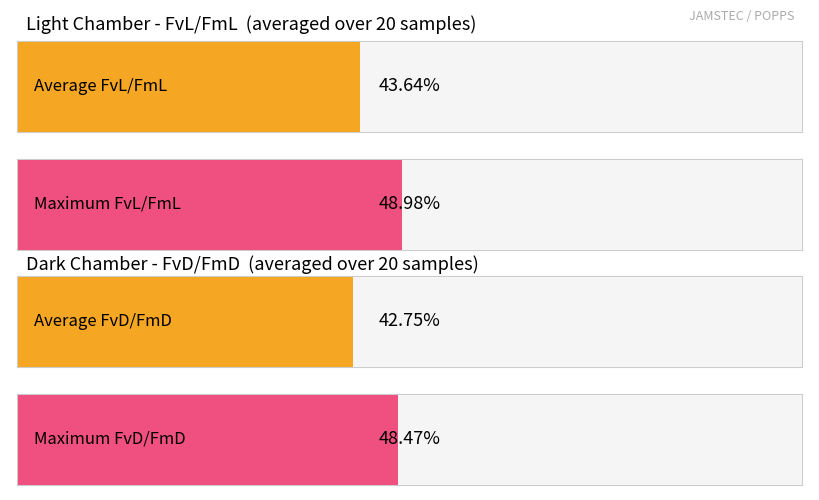

Which series has the largest total across all categories?

FvL/FmL